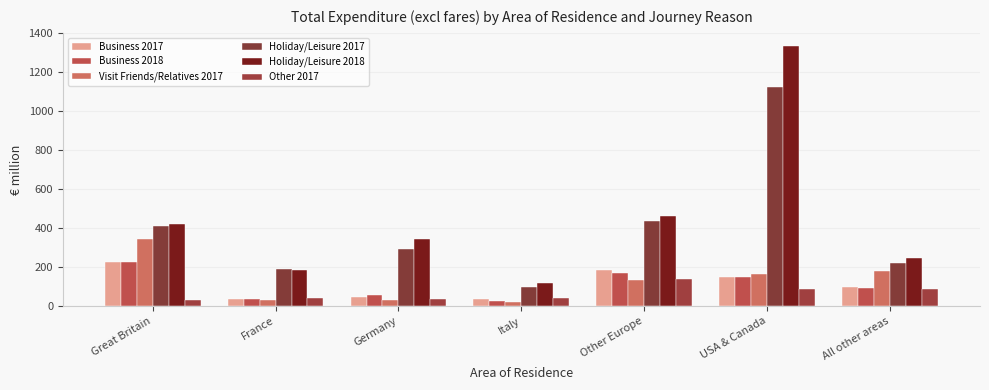

What is the value of the Holiday/Leisure 2017 bar at the 1st from the left?

410